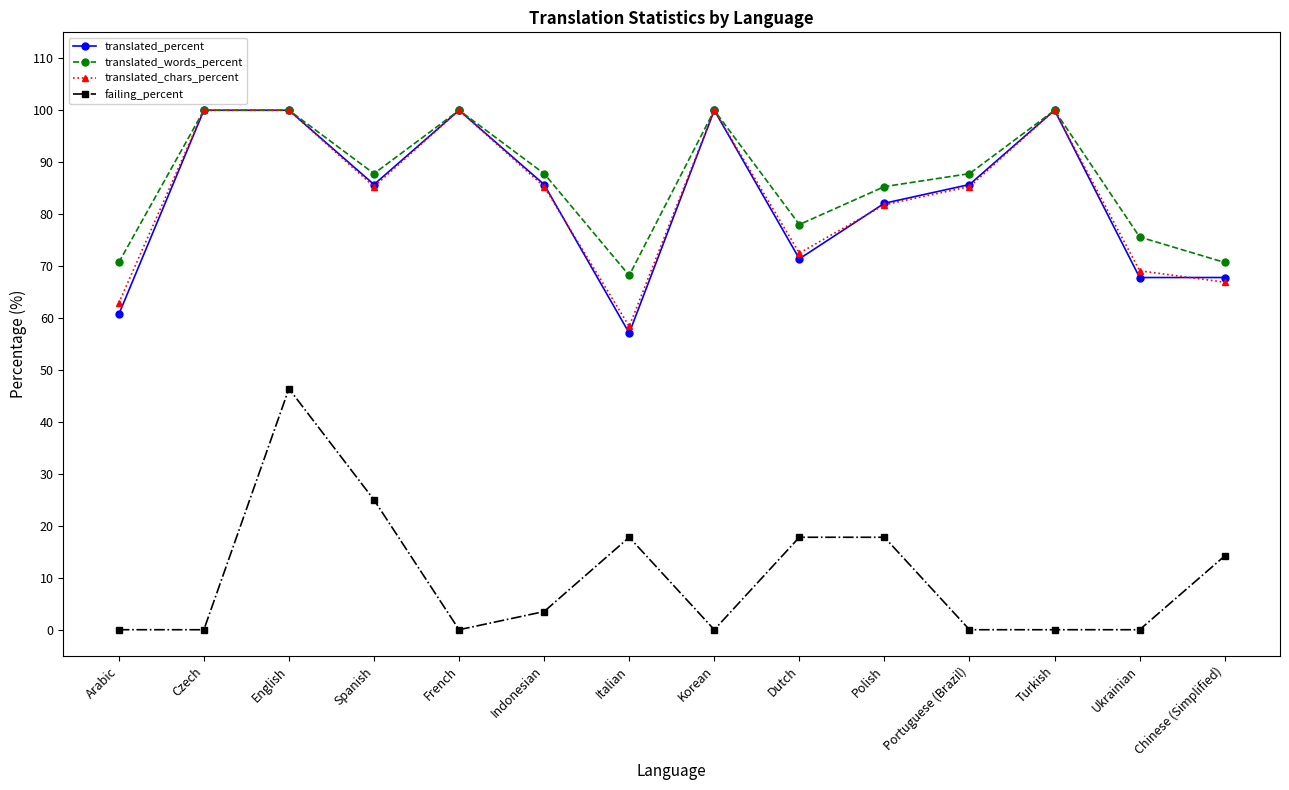

Reading right to left, transcribe all the data shown in this chart.

translated_percent: Chinese (Simplified)=67.8	Ukrainian=67.8	Turkish=100.0	Portuguese (Brazil)=85.7	Polish=82.1	Dutch=71.4	Korean=100.0	Italian=57.1	Indonesian=85.7	French=100.0	Spanish=85.7	English=100.0	Czech=100.0	Arabic=60.7
translated_words_percent: Chinese (Simplified)=70.7	Ukrainian=75.6	Turkish=100.0	Portuguese (Brazil)=87.8	Polish=85.3	Dutch=78.0	Korean=100.0	Italian=68.2	Indonesian=87.8	French=100.0	Spanish=87.8	English=100.0	Czech=100.0	Arabic=70.7
translated_chars_percent: Chinese (Simplified)=66.9	Ukrainian=69.1	Turkish=100.0	Portuguese (Brazil)=85.3	Polish=81.8	Dutch=72.5	Korean=100.0	Italian=58.4	Indonesian=85.3	French=100.0	Spanish=85.3	English=100.0	Czech=100.0	Arabic=62.9
failing_percent: Chinese (Simplified)=14.2	Ukrainian=0.0	Turkish=0.0	Portuguese (Brazil)=0.0	Polish=17.8	Dutch=17.8	Korean=0.0	Italian=17.8	Indonesian=3.5	French=0.0	Spanish=25.0	English=46.4	Czech=0.0	Arabic=0.0